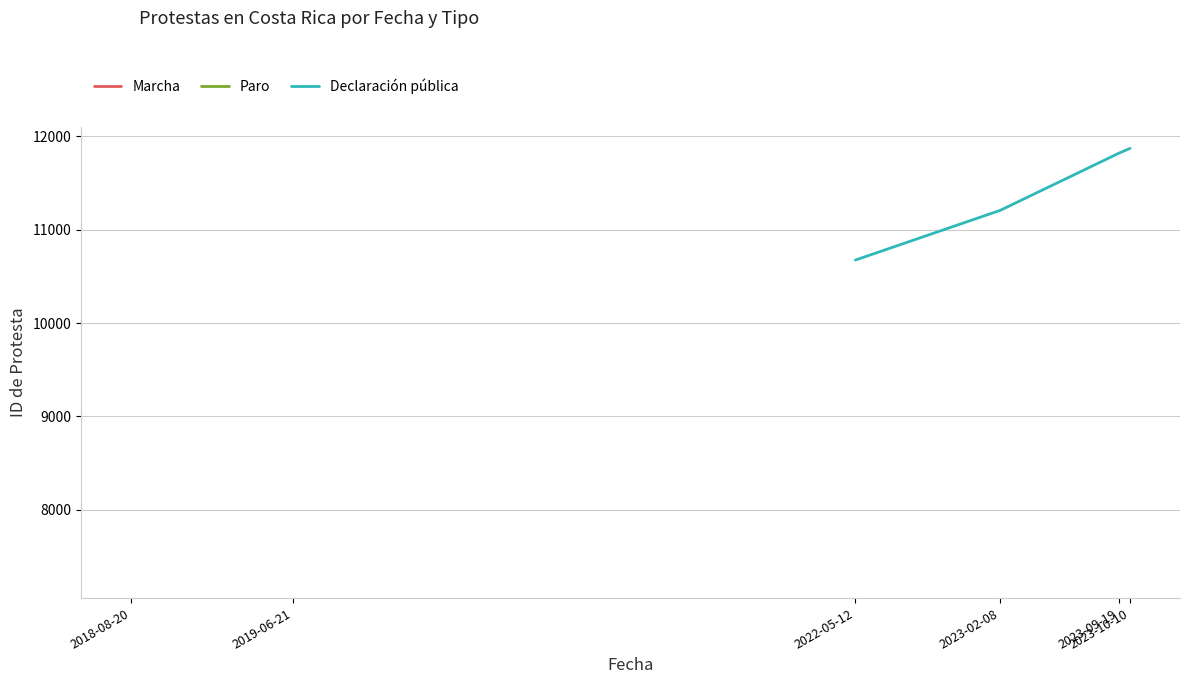

How many data points are less than 11818?

2